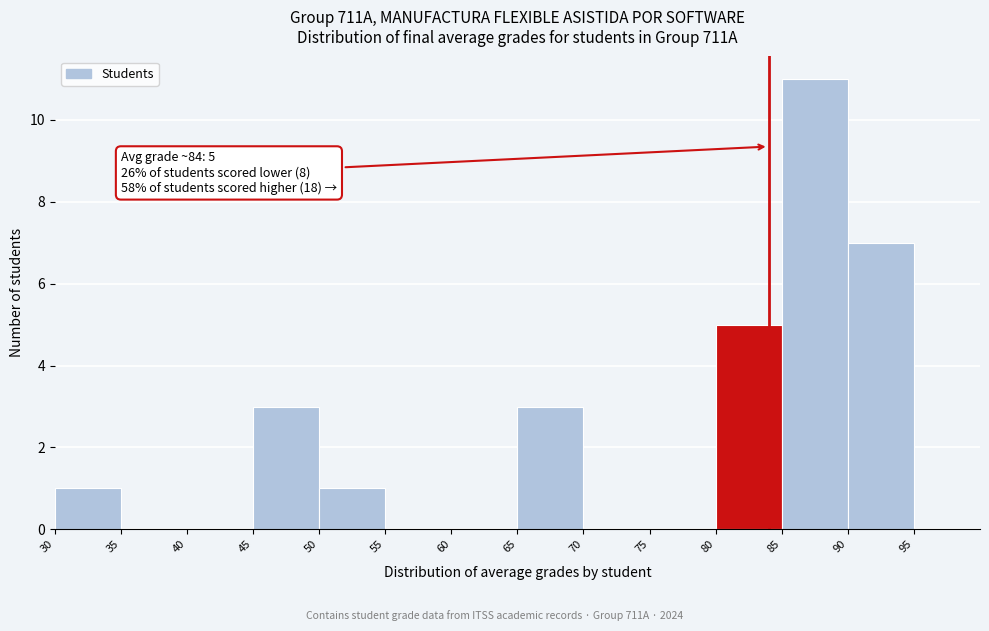

Which range on the x-axis has the tallest bar?

85 to 90